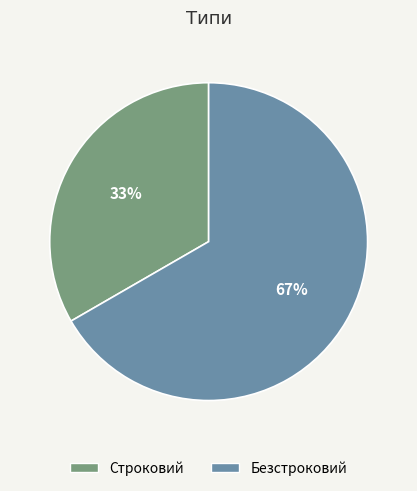

What percentage is the Строковий slice, to the nearest percent?

33%